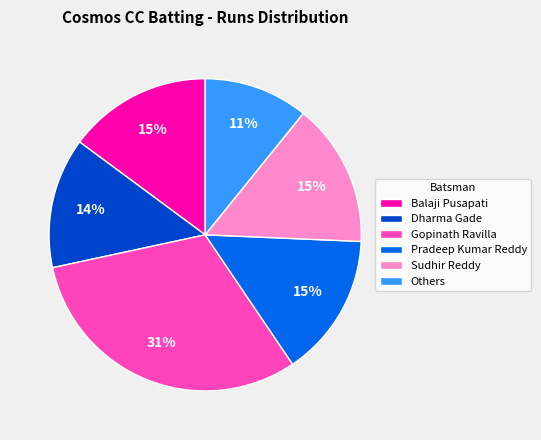

True or false: Dharma Gade accounts for 14% of the total.

True